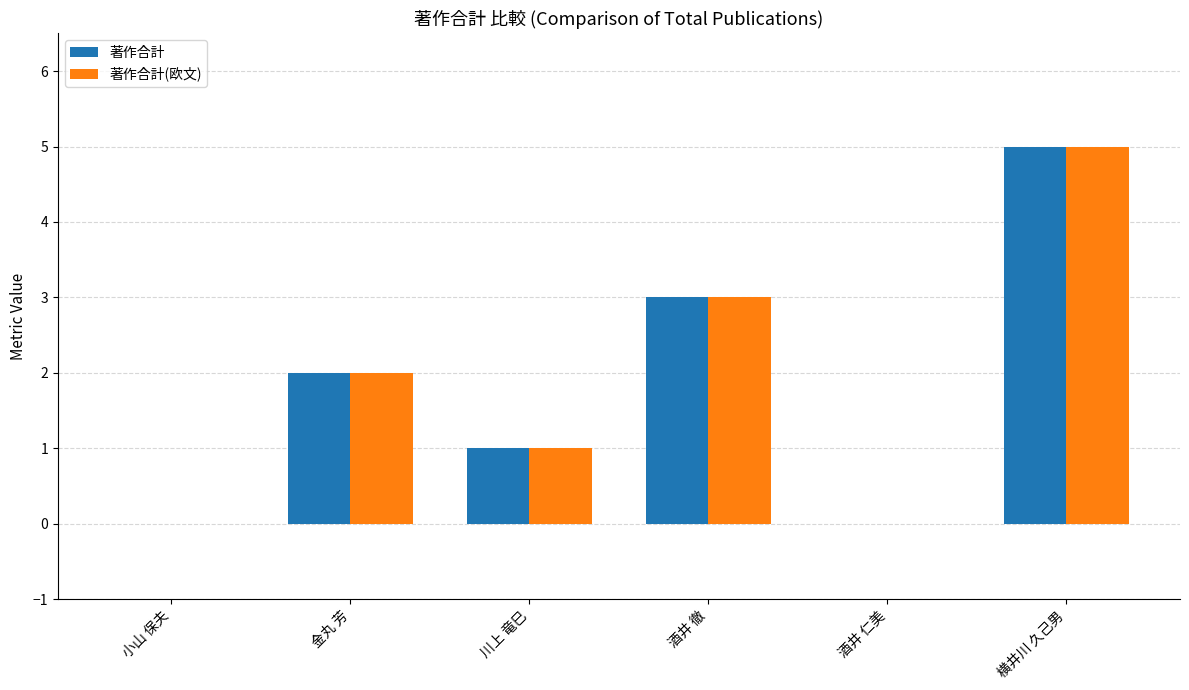

How many series are shown in this chart?

2